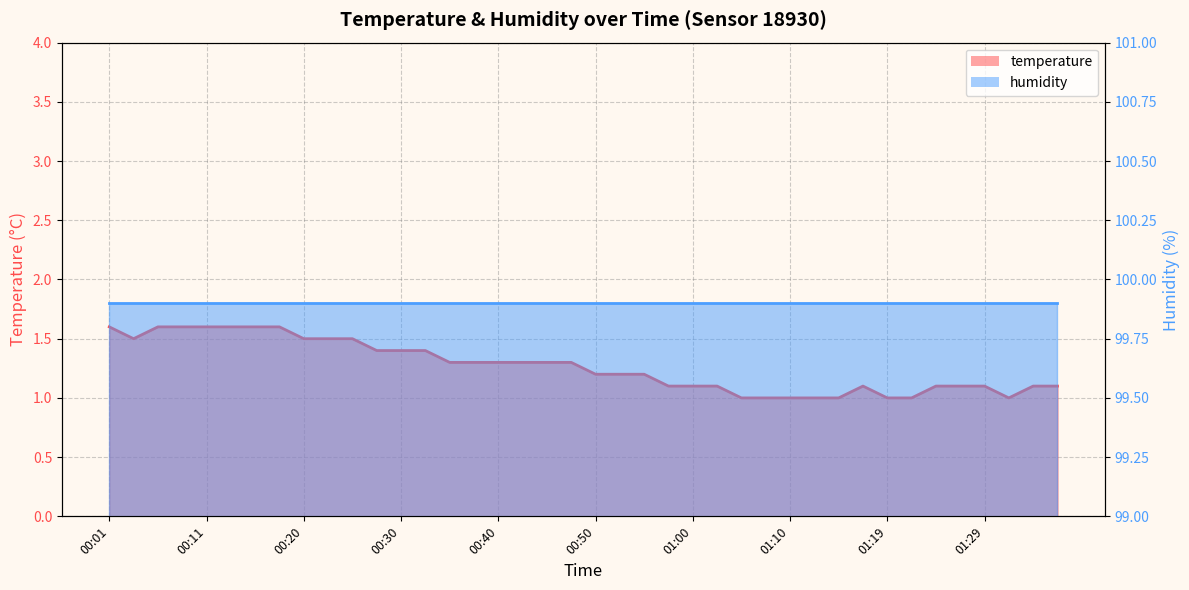

What is the label of the 31st point from the left?

01:14